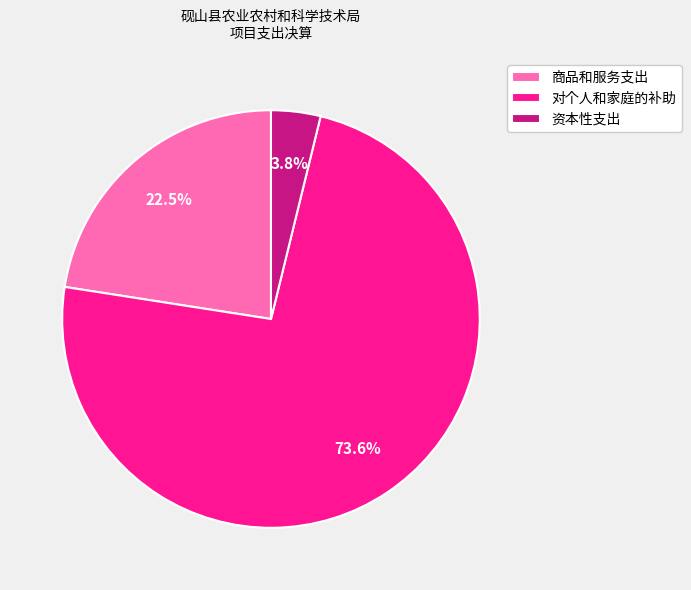

Which has a higher value, 对个人和家庭的补助 or 资本性支出?

对个人和家庭的补助